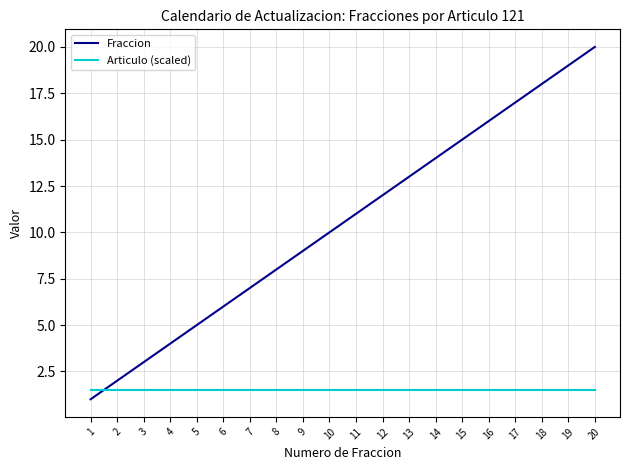

Which series ends up on top after the final intersection of Fraccion and Articulo (scaled)?

Fraccion